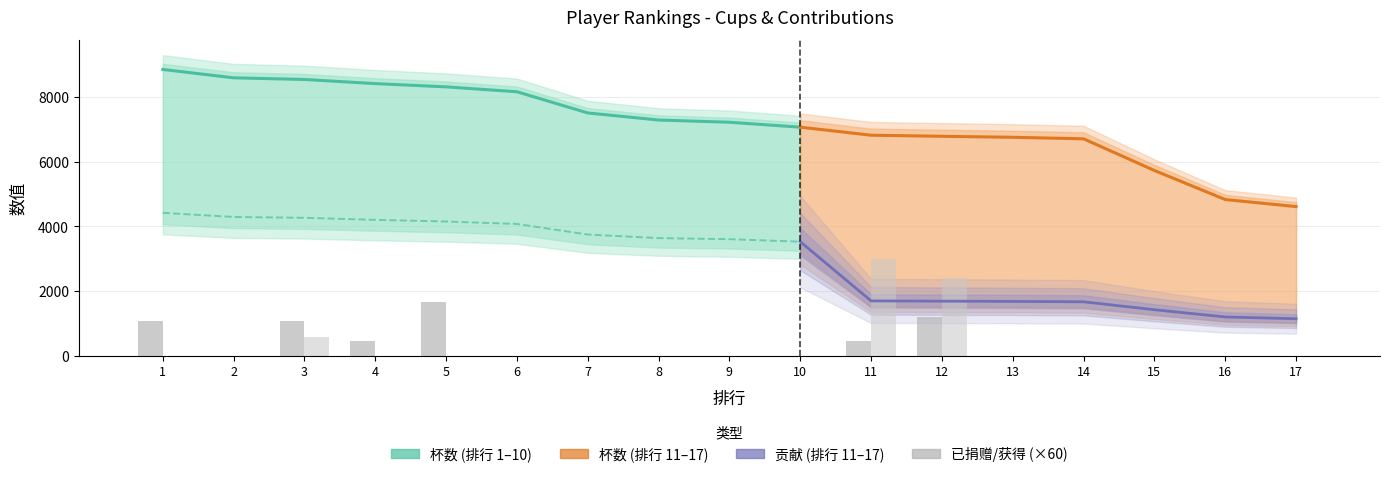

Does the chart contain stacked bars?

No